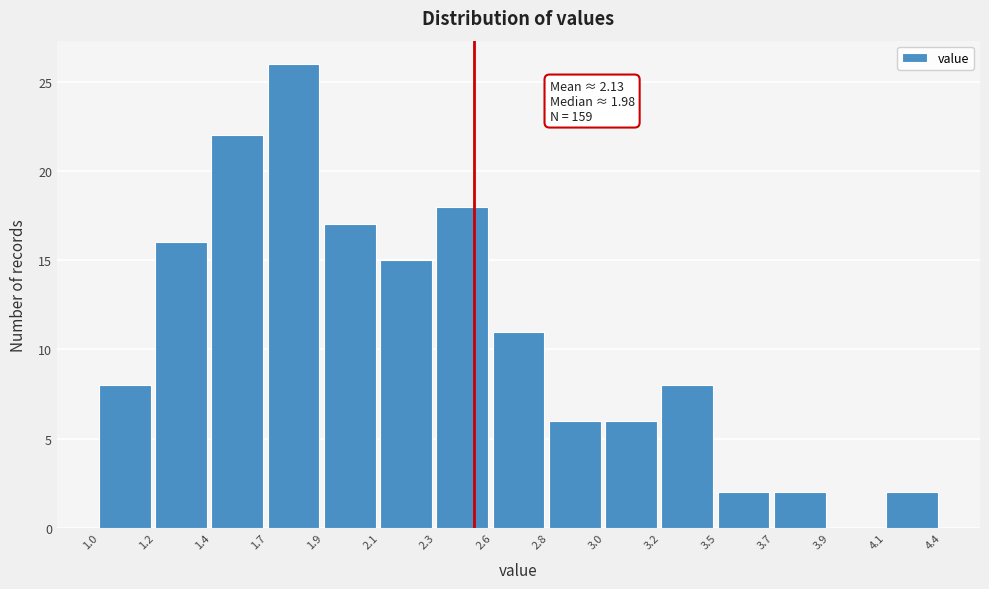

Reading left to right, extract all data points from this chart.

1.0=8	1.2=16	1.4=22	1.7=26	1.9=17	2.1=15	2.3=18	2.6=11	2.8=6	3.0=6	3.2=8	3.5=2	3.7=2	3.9=0	4.1=2